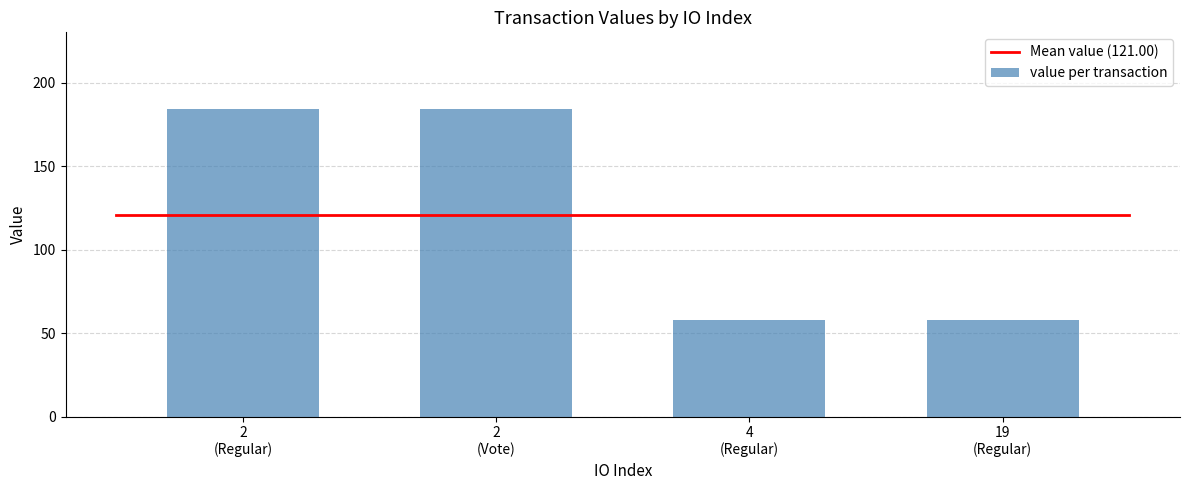

What is the value of the 2nd bar from the left?

184.1